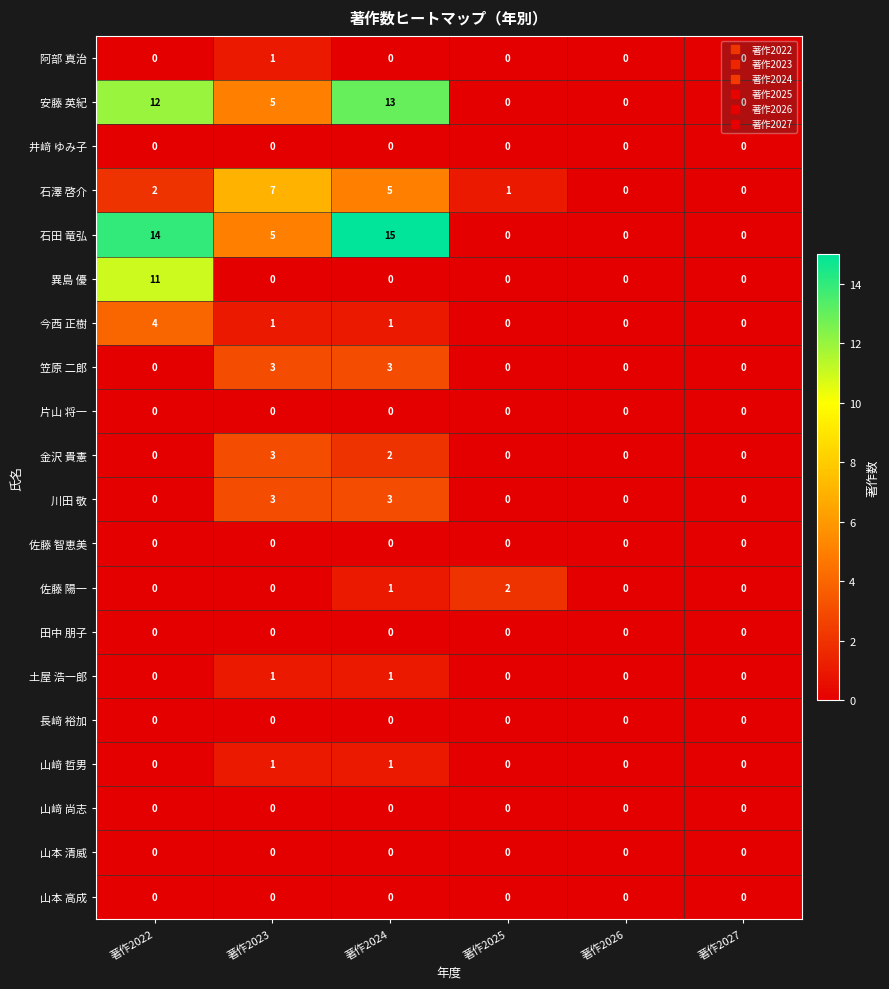

What is the greatest value displayed?

15